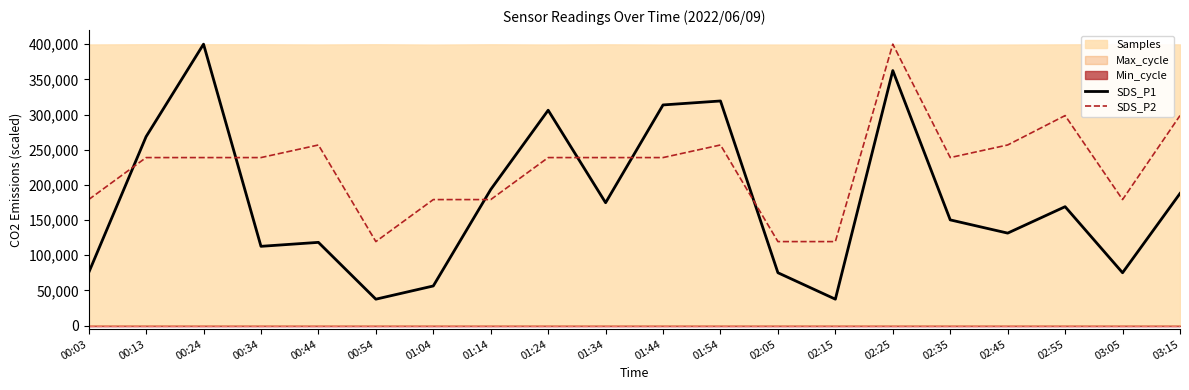

How many times do SDS_P2 and SDS_P1 cross each other?

6